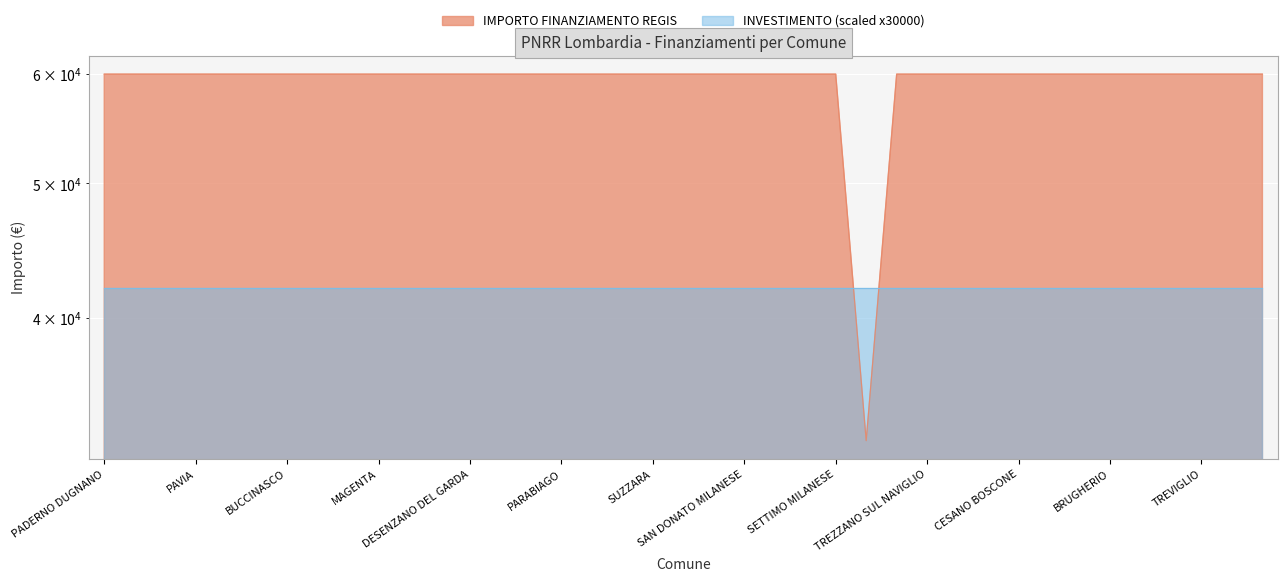

Is it true that the value at GARBAGNATE MILANESE is 59966?

True